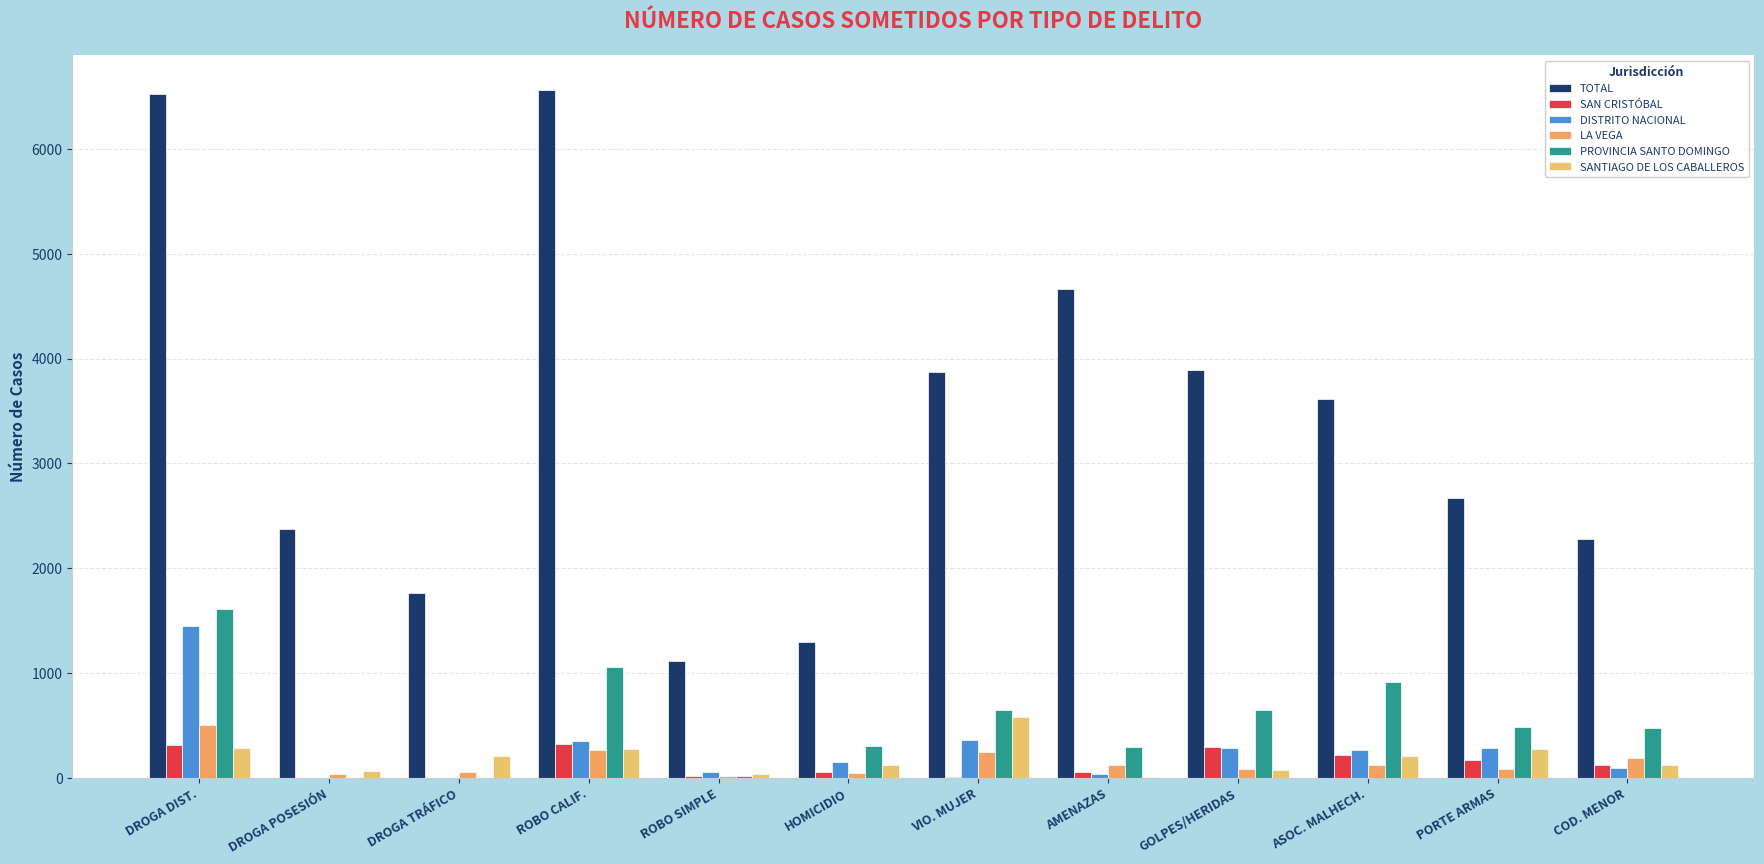

Are the bars horizontal?

No